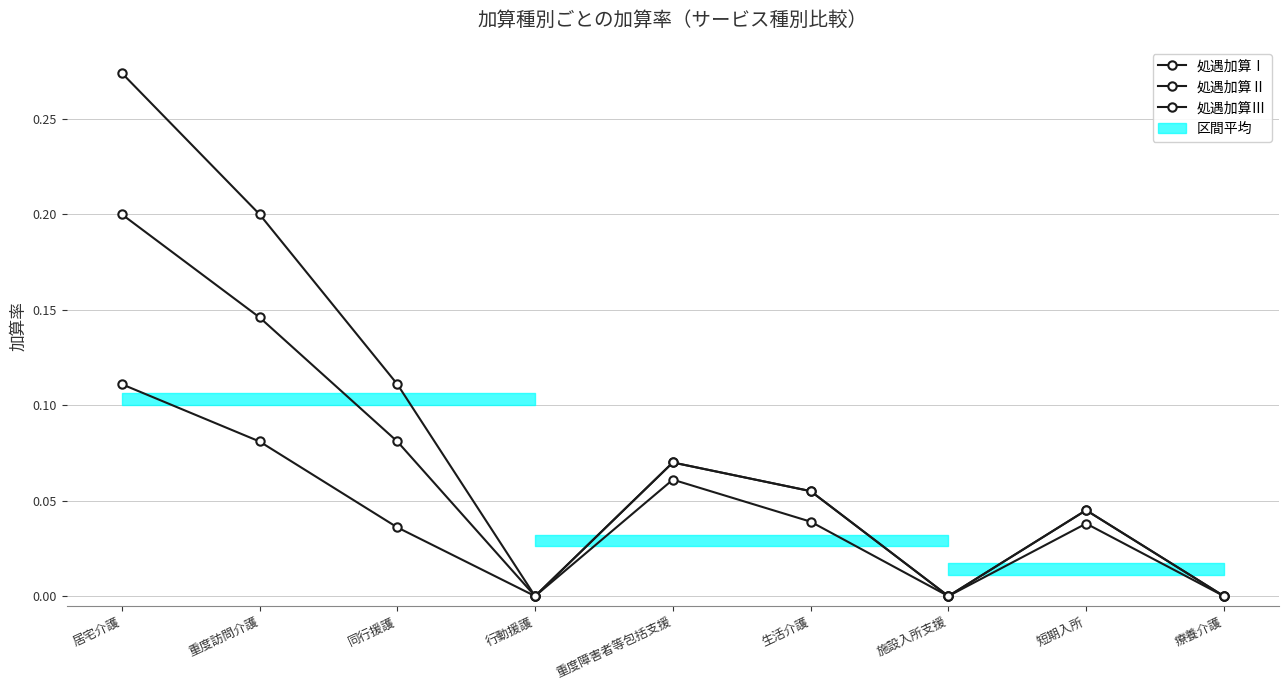

True or false: 処遇加算Ⅲ and 処遇加算Ⅰ intersect in this chart.

False